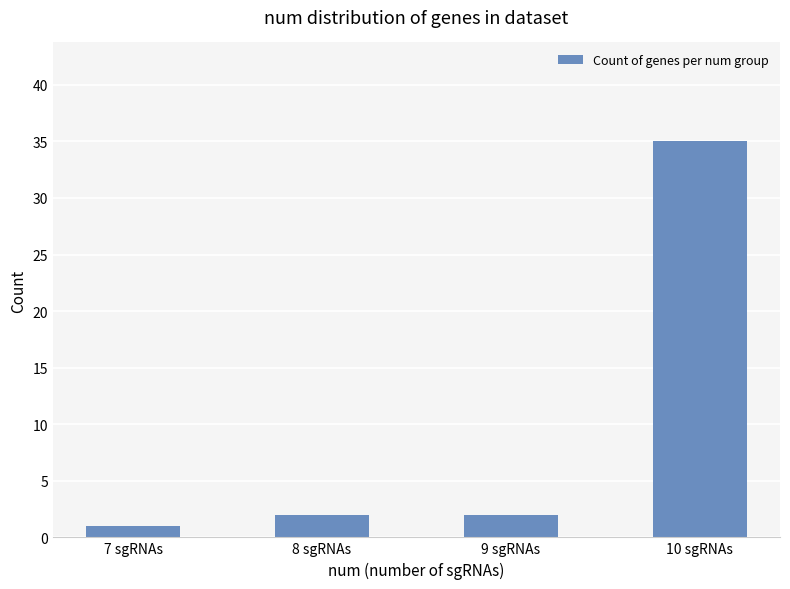

What is the maximum value shown in the chart?

35